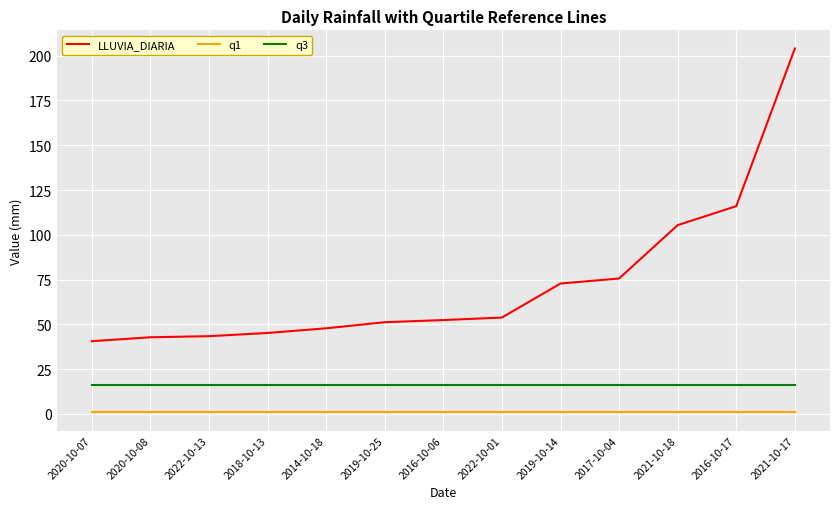

True or false: LLUVIA_DIARIA has a value of 45.2 at 2018-10-13.

True